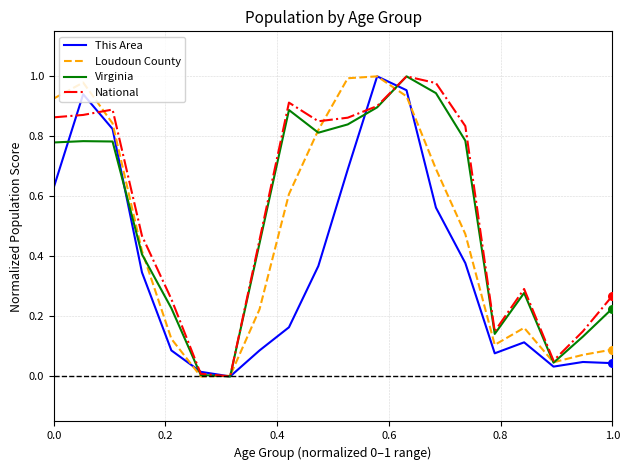

List the series in order of their overall mean, highest first.

National, Virginia, Loudoun County, This Area